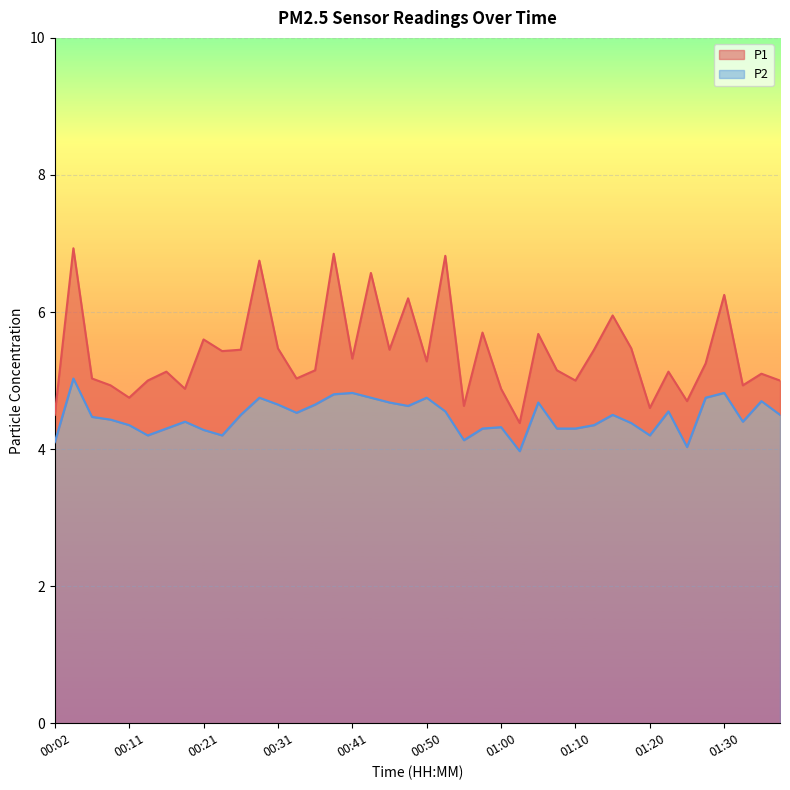

In P1, how many points are higher than both neighbors (excluding endpoints)?

14